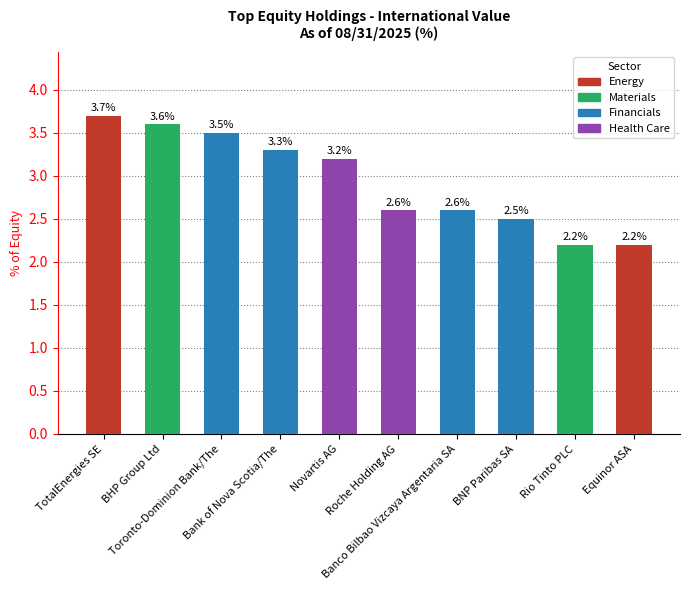

Count the values in the range 2 to 3.

5